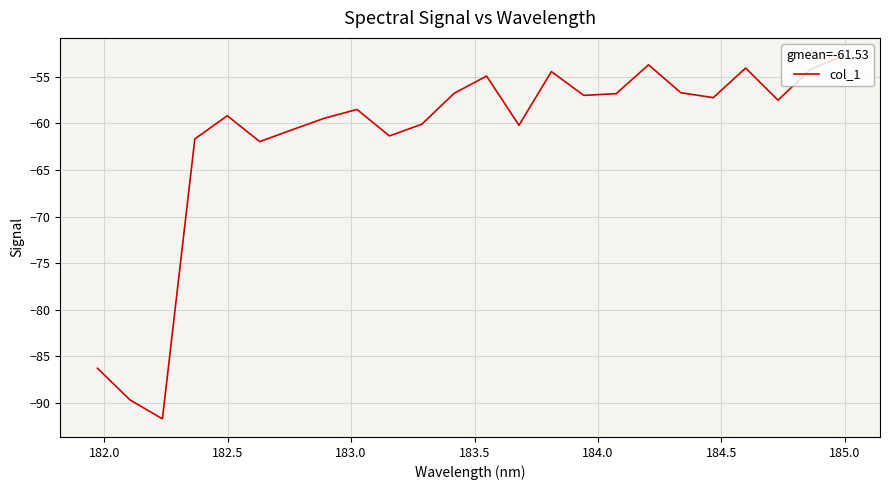

How many categories are shown in the chart?

24